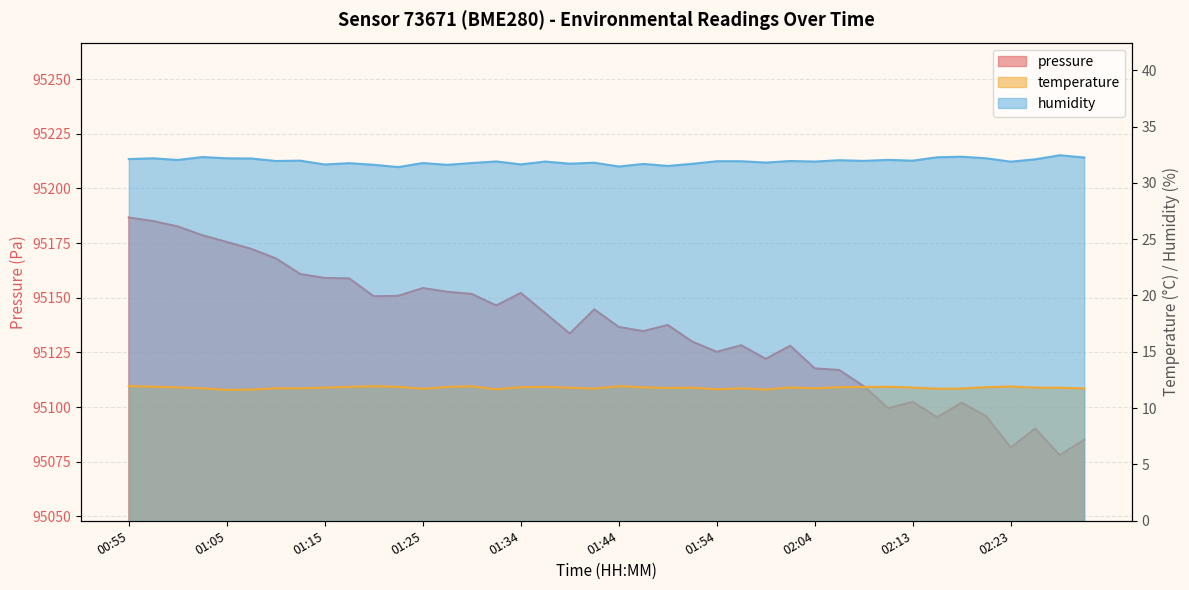

True or false: humidity has more than 0 points higher than both neighbors.

True